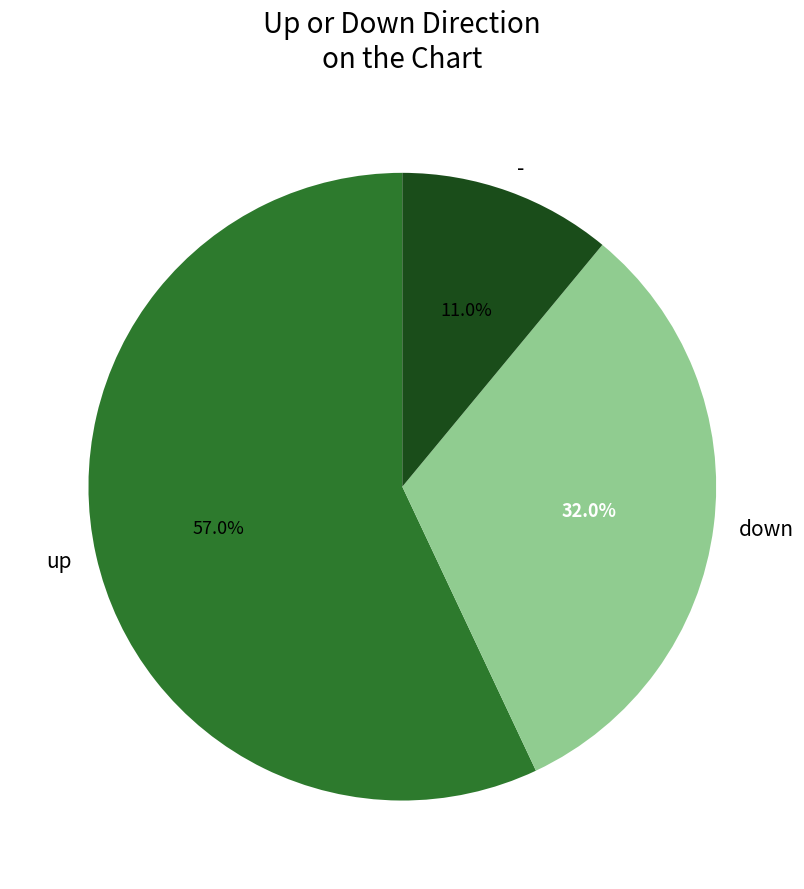

To the nearest percent, what is the combined percentage of up and down?

89%